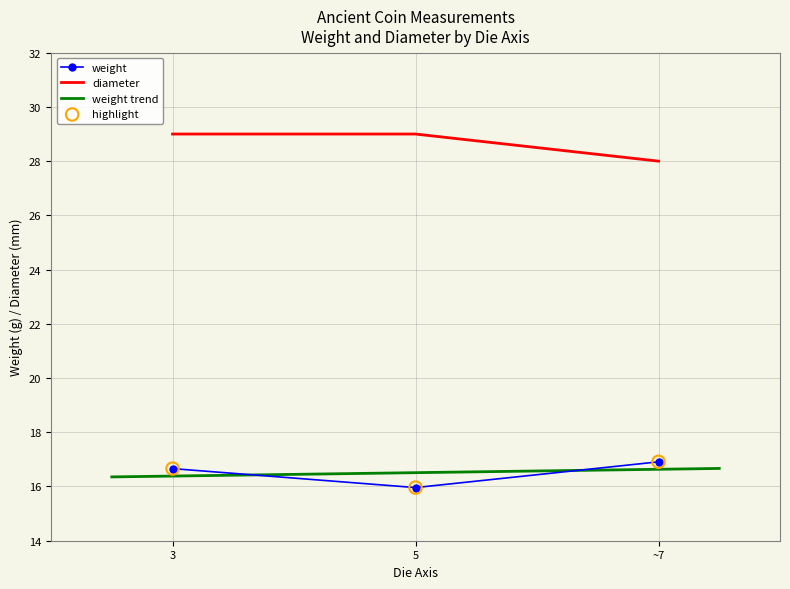

Which series has the largest Y range (max minus min)?

diameter